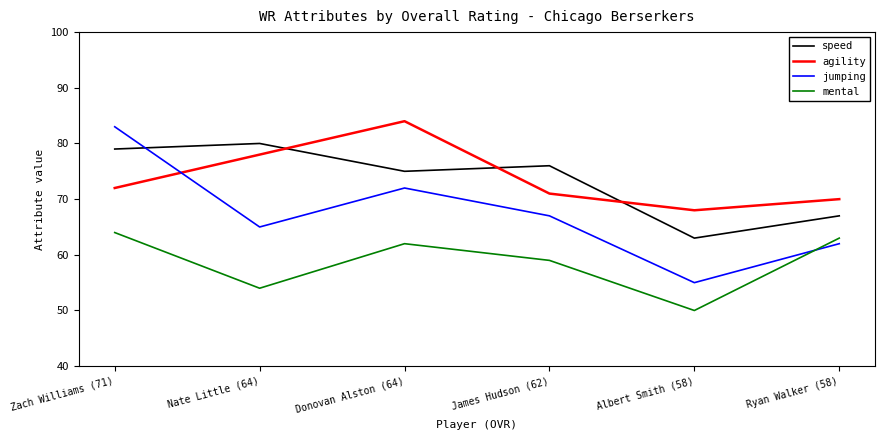

Reading left to right, transcribe all the data shown in this chart.

speed: Zach Williams (71)=79	Nate Little (64)=80	Donovan Alston (64)=75	James Hudson (62)=76	Albert Smith (58)=63	Ryan Walker (58)=67
agility: Zach Williams (71)=72	Nate Little (64)=78	Donovan Alston (64)=84	James Hudson (62)=71	Albert Smith (58)=68	Ryan Walker (58)=70
jumping: Zach Williams (71)=83	Nate Little (64)=65	Donovan Alston (64)=72	James Hudson (62)=67	Albert Smith (58)=55	Ryan Walker (58)=62
mental: Zach Williams (71)=64	Nate Little (64)=54	Donovan Alston (64)=62	James Hudson (62)=59	Albert Smith (58)=50	Ryan Walker (58)=63